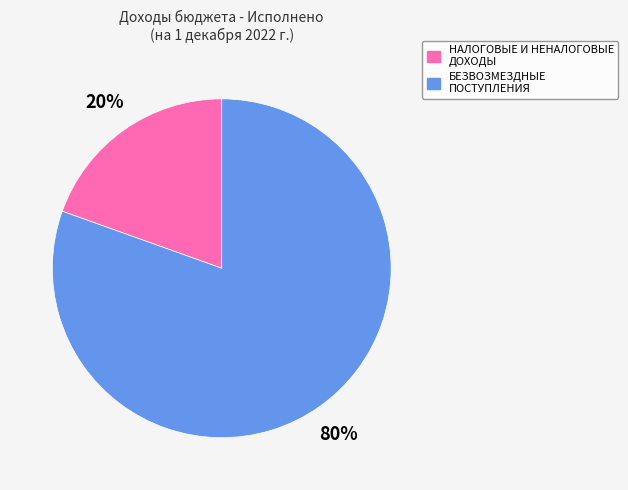

Which category has the biggest portion of the pie?

БЕЗВОЗМЕЗДНЫЕ ПОСТУПЛЕНИЯ